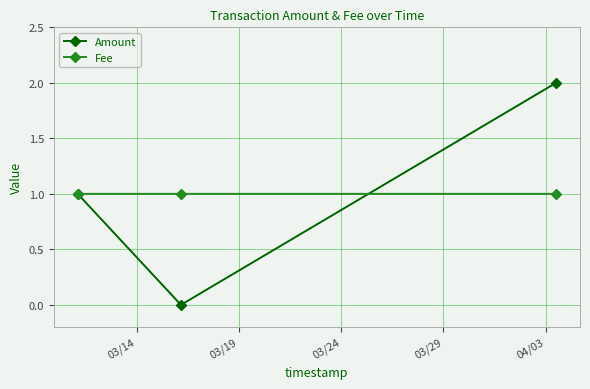

At how many categories does at least one series exceed 0?

3